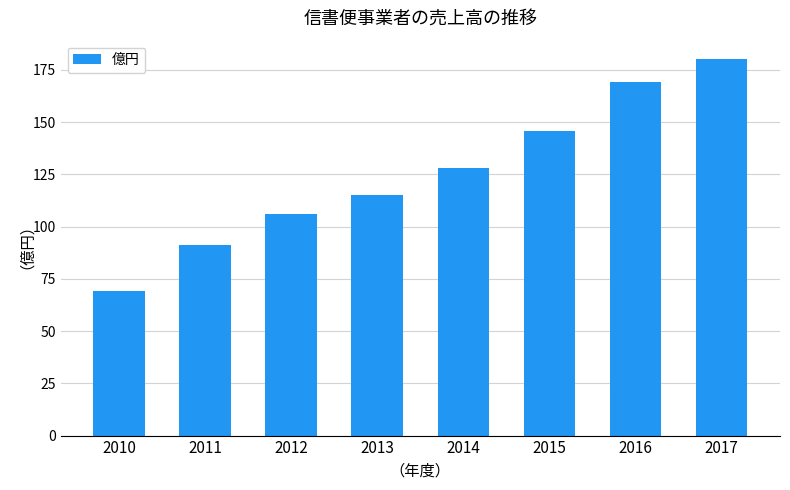

List the labels in order of value, largest first.

2017, 2016, 2015, 2014, 2013, 2012, 2011, 2010